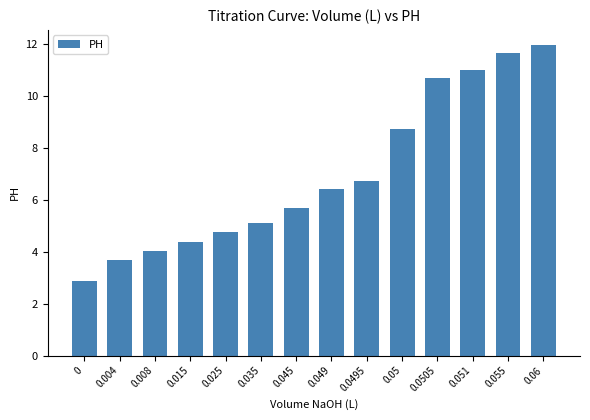

Reading left to right, transcribe all the data shown in this chart.

0=2.9	0.004=3.7	0.008=4.0	0.015=4.4	0.025=4.7	0.035=5.1	0.045=5.7	0.049=6.4	0.0495=6.7	0.05=8.7	0.0505=10.7	0.051=11.0	0.055=11.7	0.06=12.0